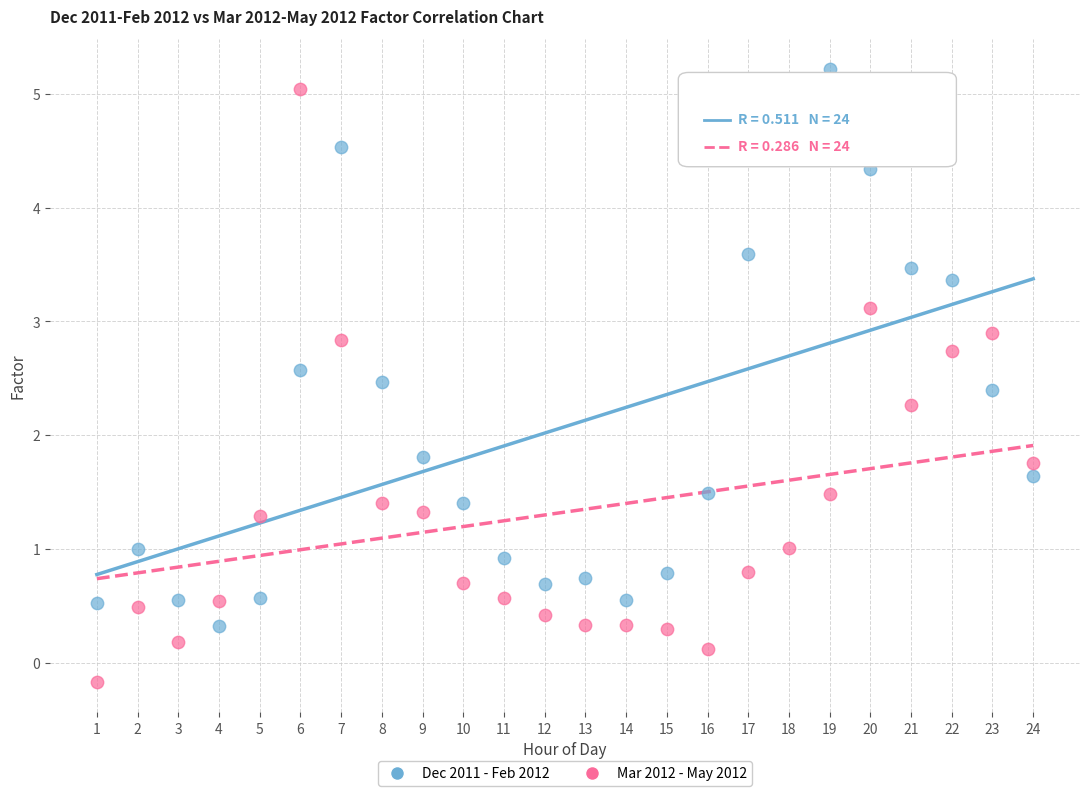

Which series has the largest Y range (max minus min)?

Mar 2012 - May 2012